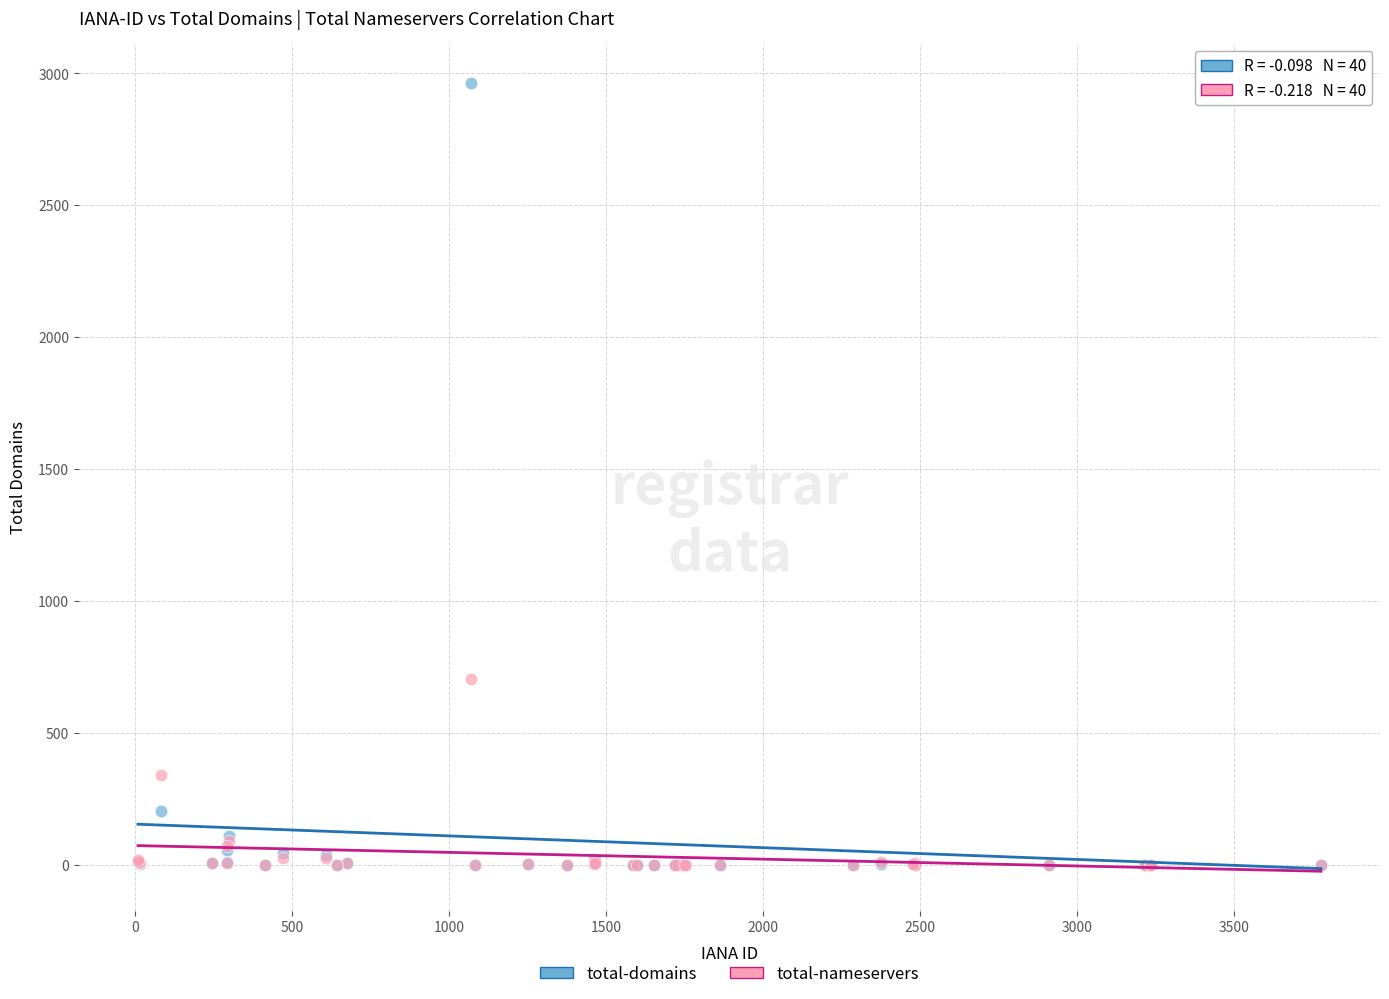

Which series has the largest Y range (max minus min)?

total-domains